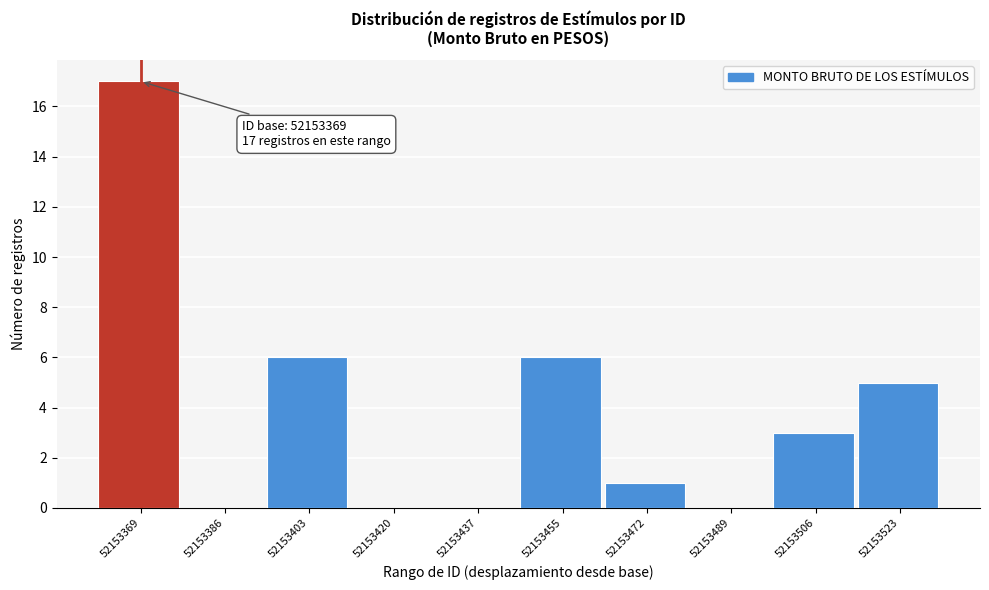

Reading left to right, what are all the values shown in this chart?

52153369=17	52153386=0	52153403=6	52153420=0	52153437=0	52153455=6	52153472=1	52153489=0	52153506=3	52153523=5